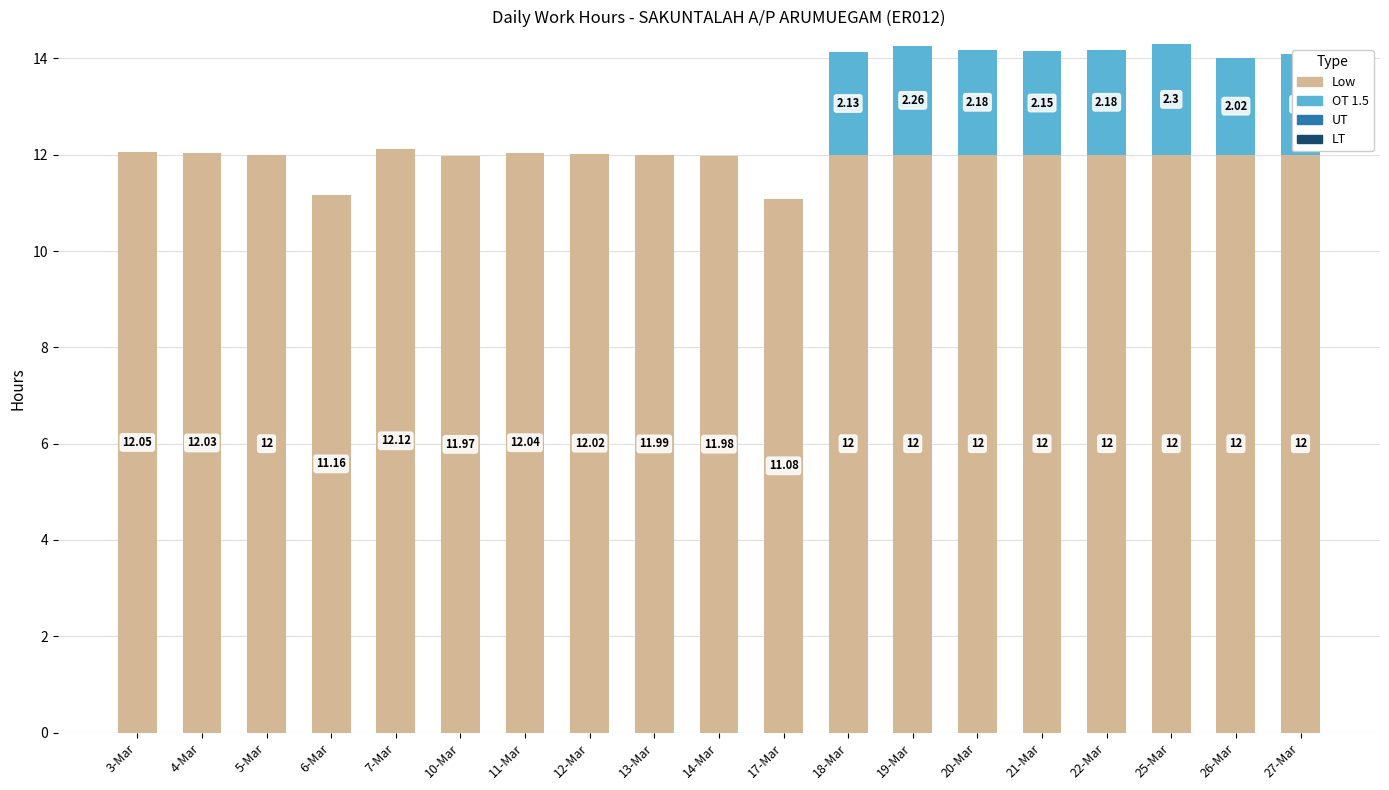

At which category is the sum across all series the highest?

25-Mar